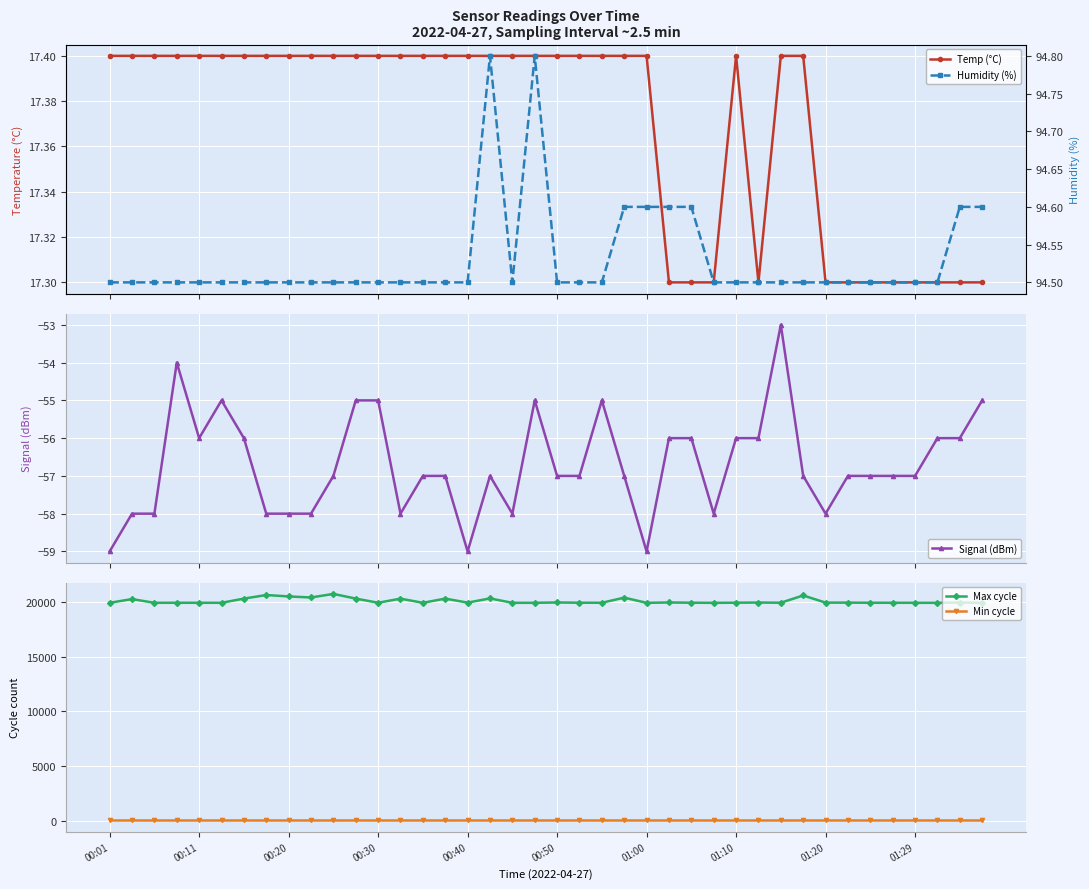

What is the label of the 34th point from the left?

33